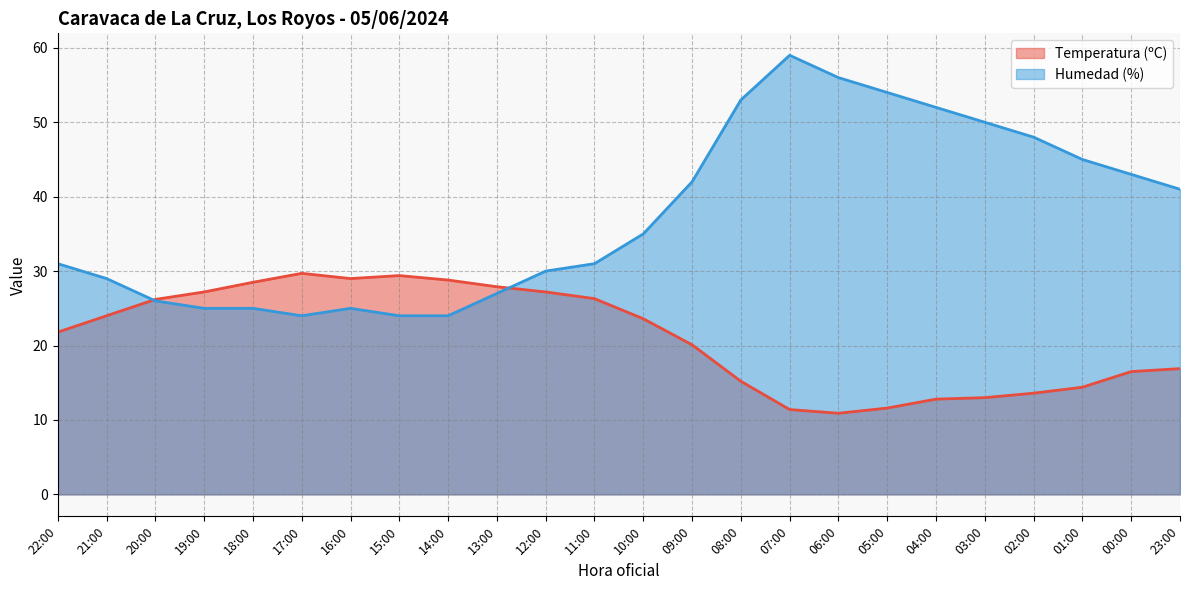

What is the minimum value for Humedad (%)?

24.0